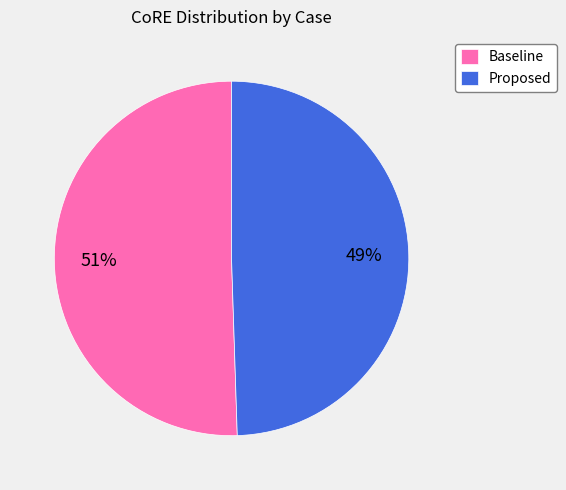

What is the ratio of the value at Proposed to the value at Baseline?

1.0